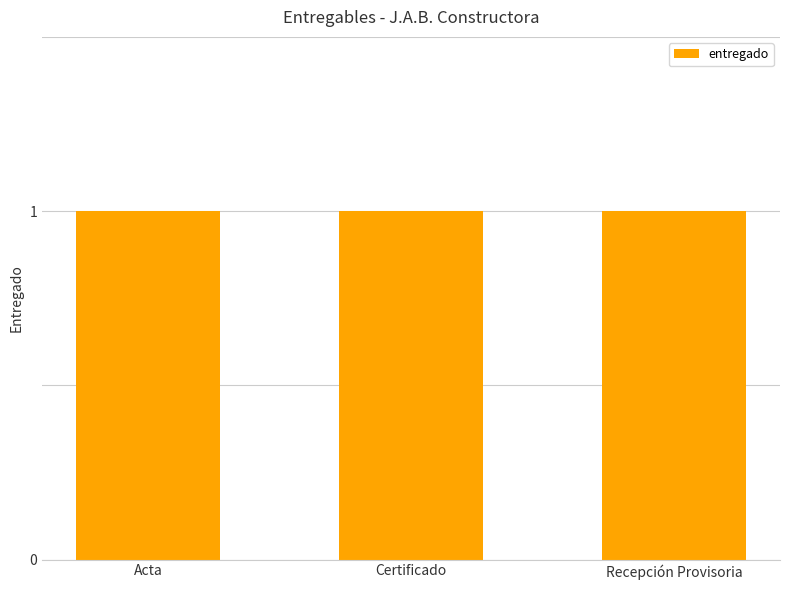

What is the label of the 3rd bar from the right?

Acta